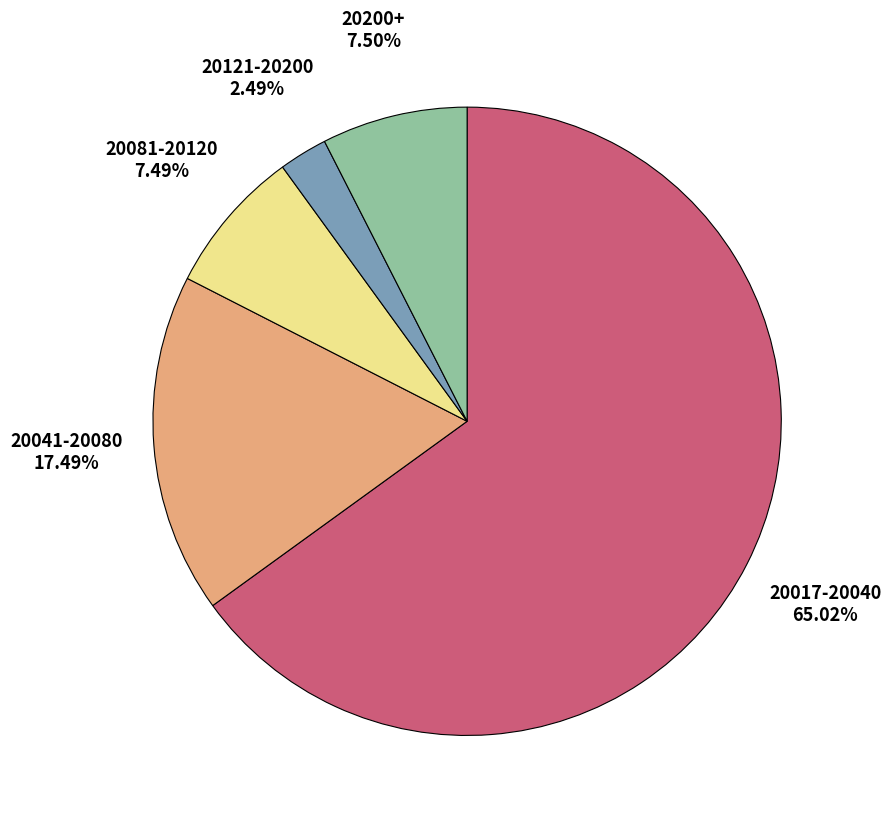

How many slices are in this pie chart?

5